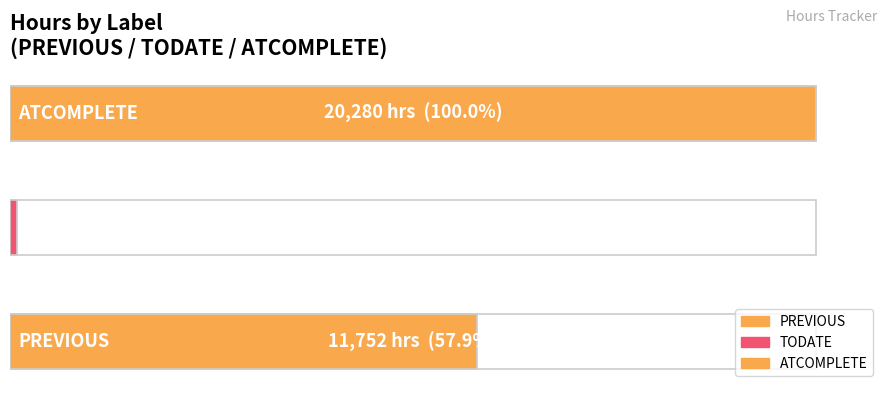

Where is the data nearest to the value 10224?

PREVIOUS